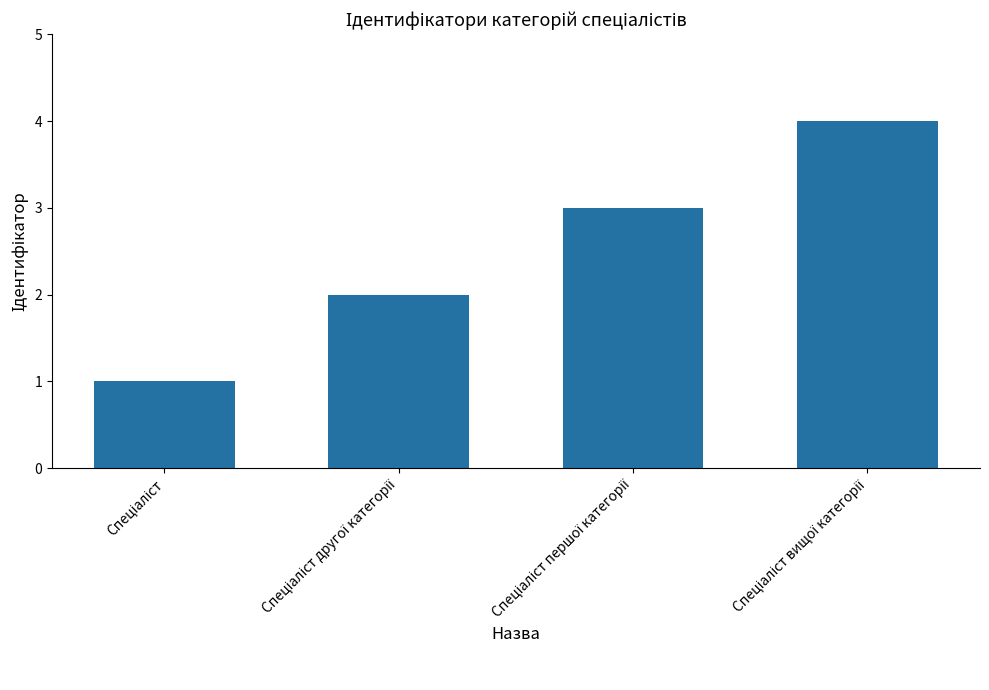

What is the minimum value shown in the chart?

1